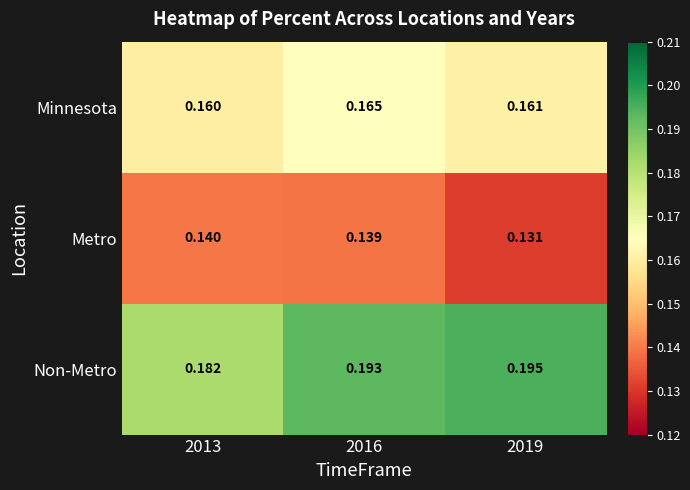

What is the total value across all series at 2013?

0.5